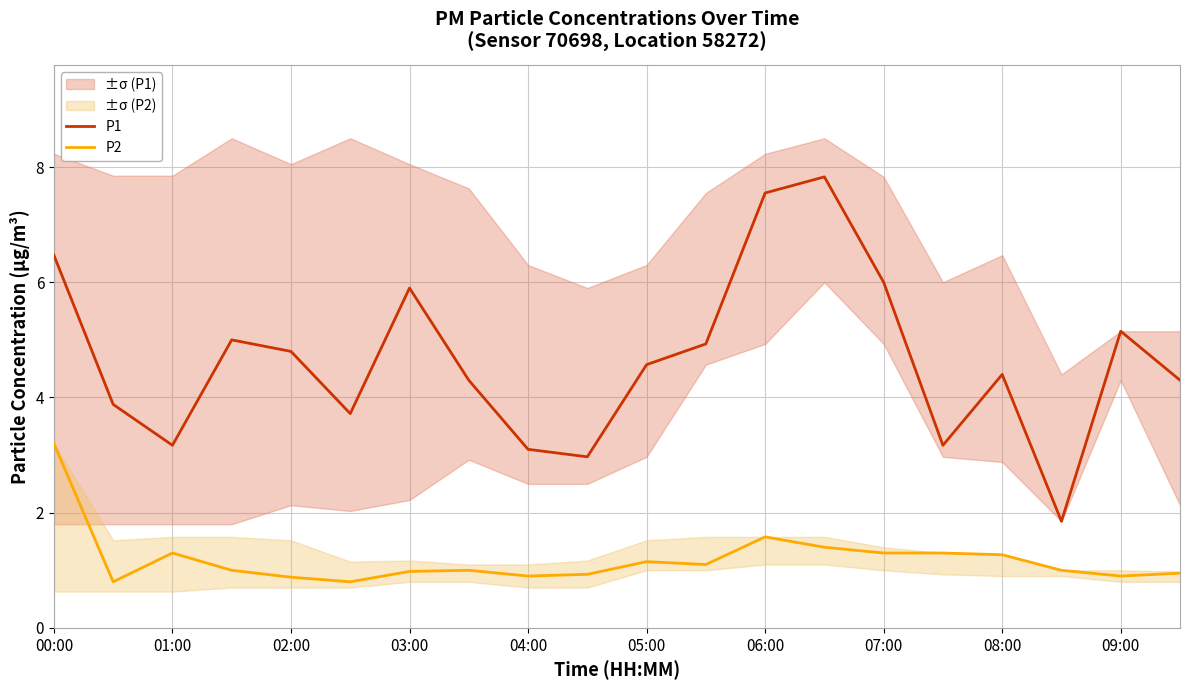

At which label does P2 reach its peak?

00:00